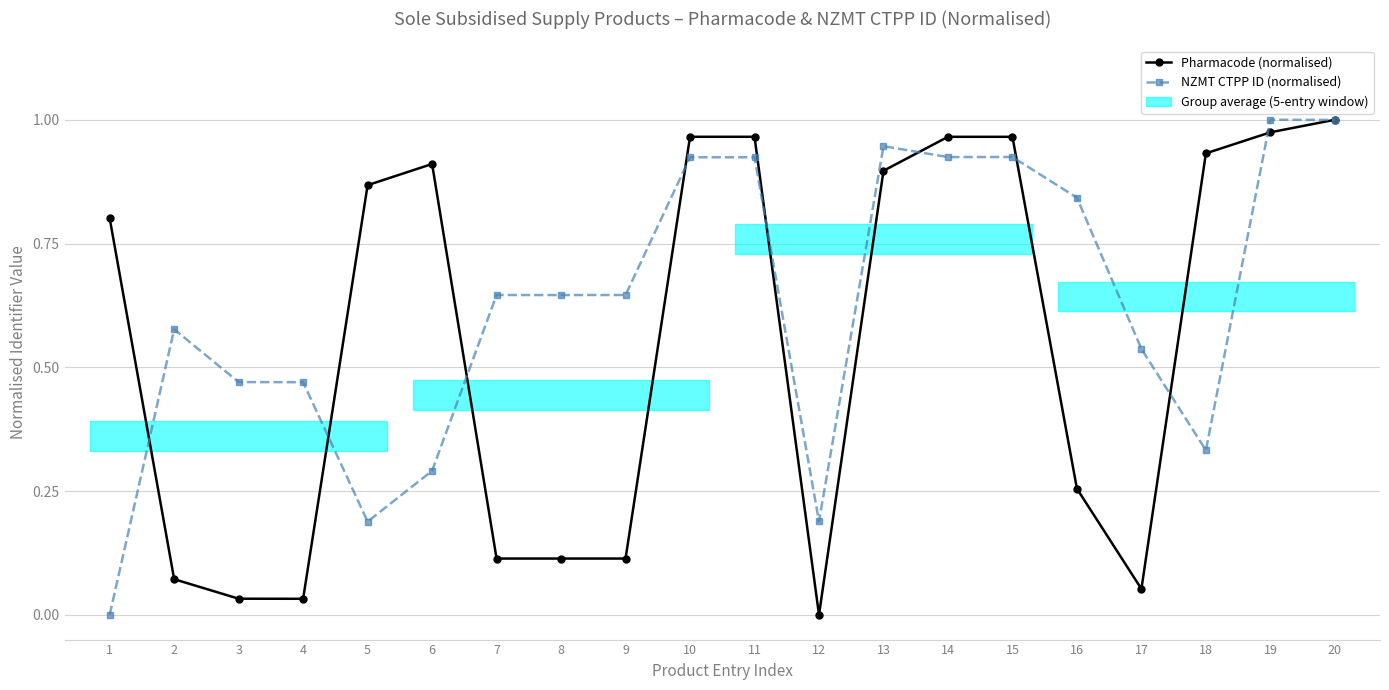

At which label does NZMT CTPP ID (normalised) reach its peak?

19